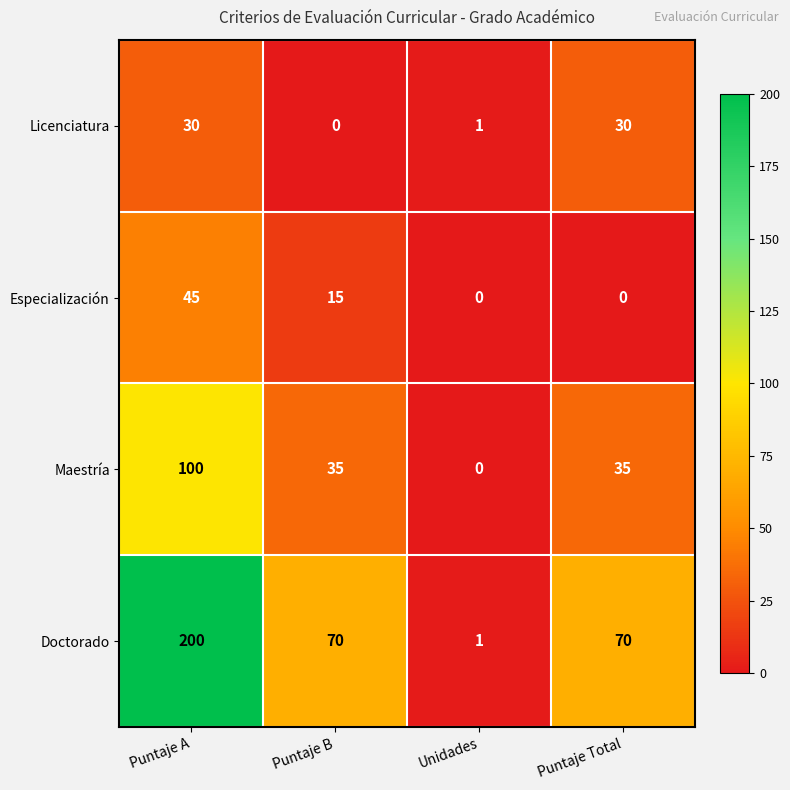

Count the Doctorado values in the range 70 to 200.

3